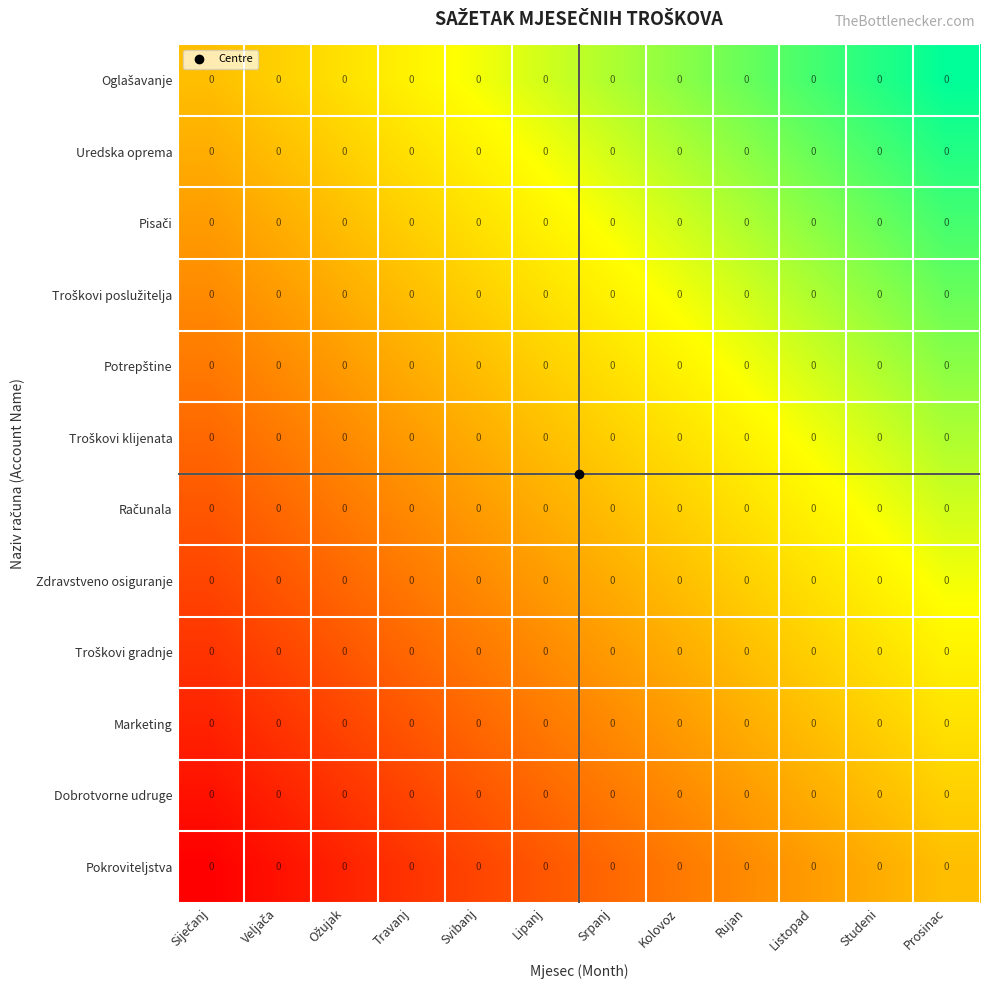

At which category is the sum across all series the highest?

Prosinac